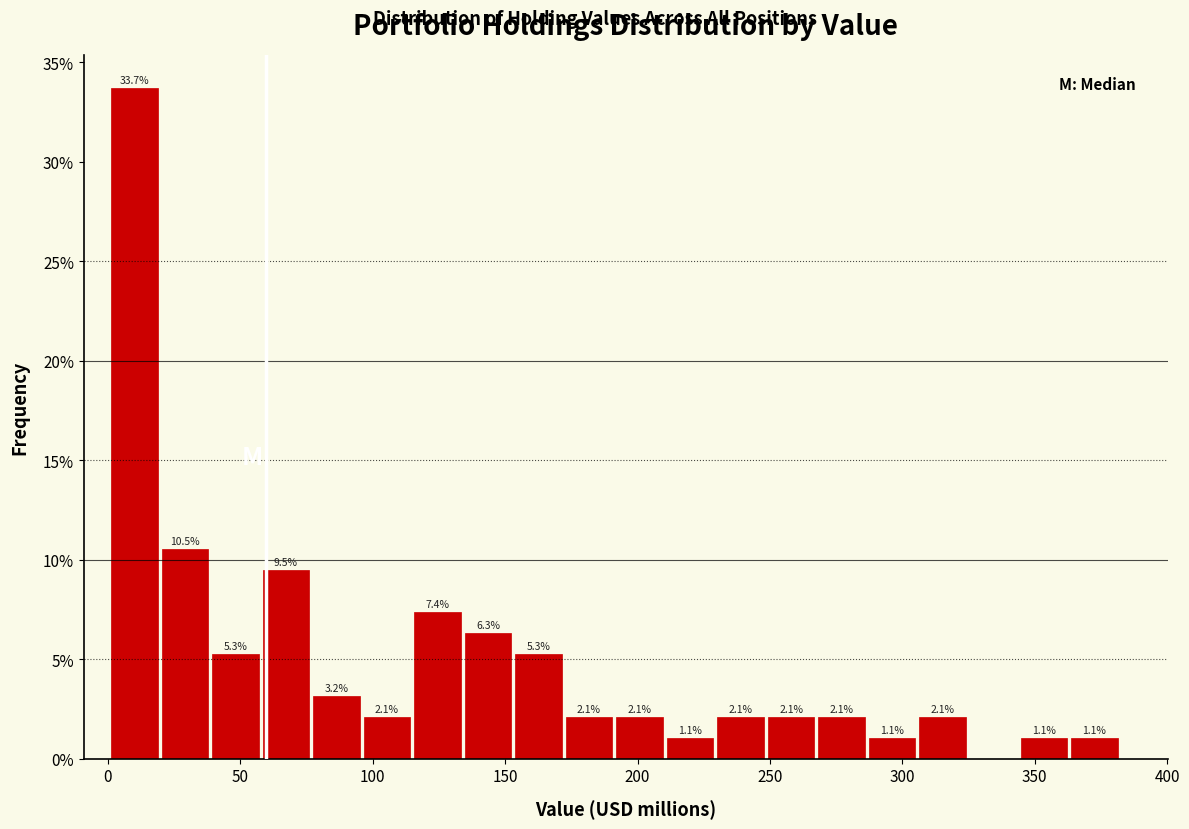

Read against the x-axis, roughly where is the centre of the tallest bar?

10